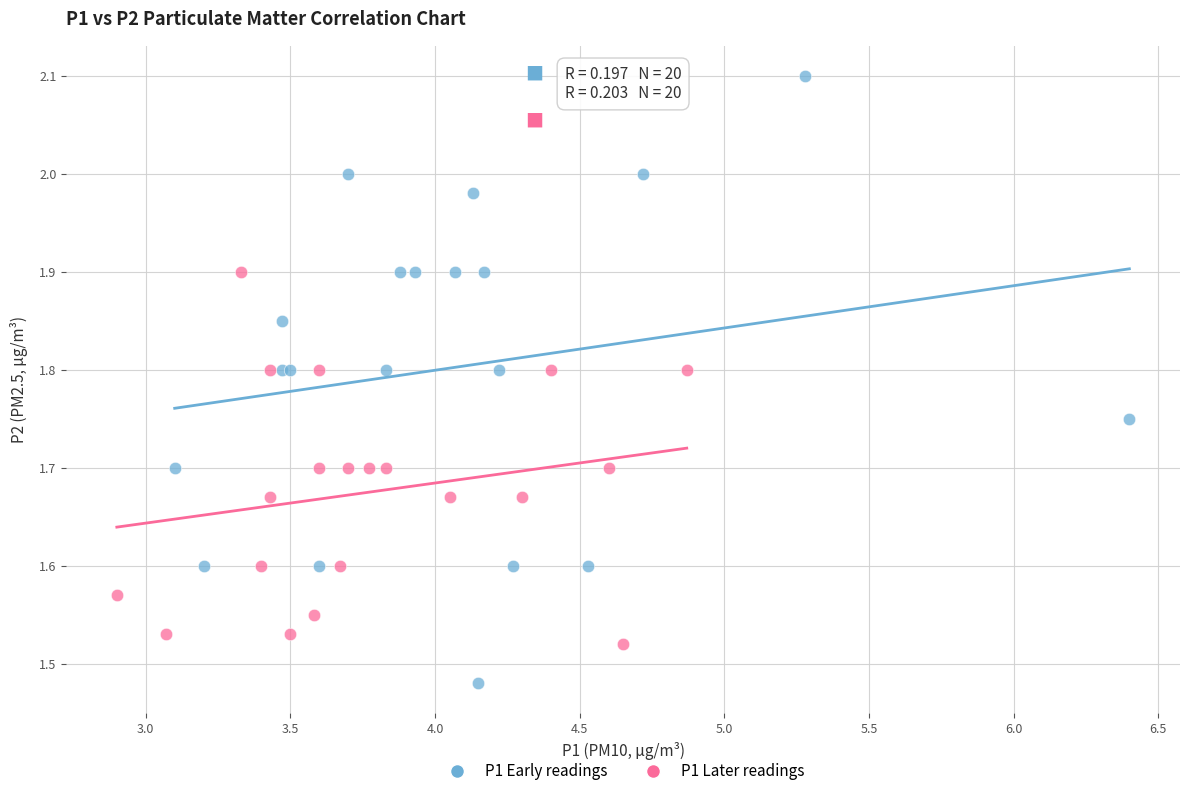

Which series contains the lowest Y value?

P1 Early readings